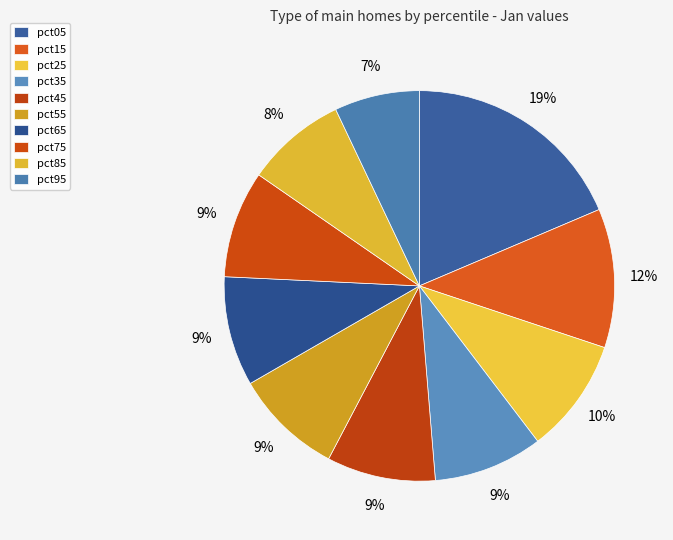

Is there a majority slice in this chart?

No